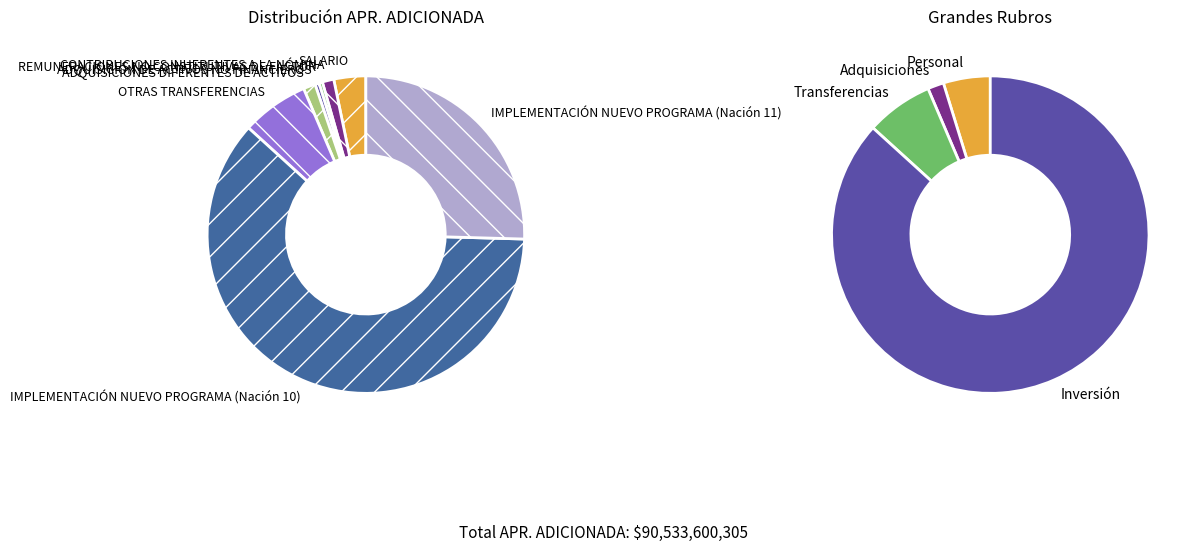

To the nearest percent, what is the combined percentage of CONTRIBUCIONES INHERENTES A LA NÓMINA and OTRAS TRANSFERENCIAS?

8%